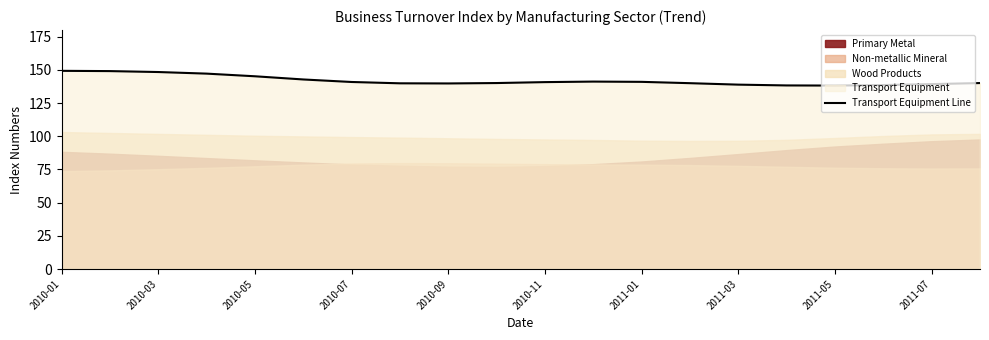

Reading right to left, list all the values displayed in this chart.

140.1	139.3	138.6	138.2	138.3	138.9	140.0	141.0	141.2	140.8	140.1	139.8	139.9	140.9	142.8	145.2	147.2	148.4	149.1	149.3